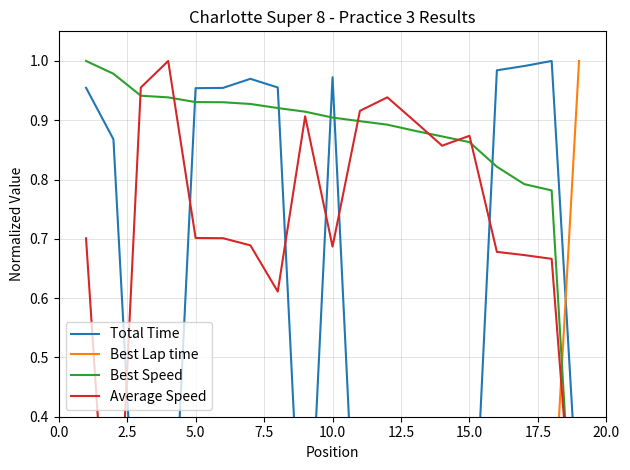

Which series changed the most between 20.0 and 9?

Total Time